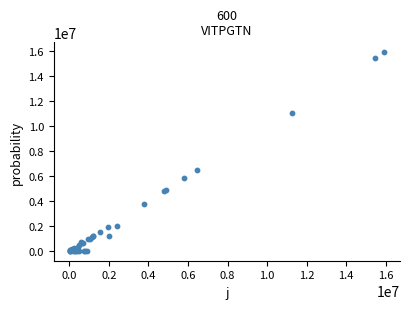

What Y value in the scatter plot is closest to 7962615?

6444536.3